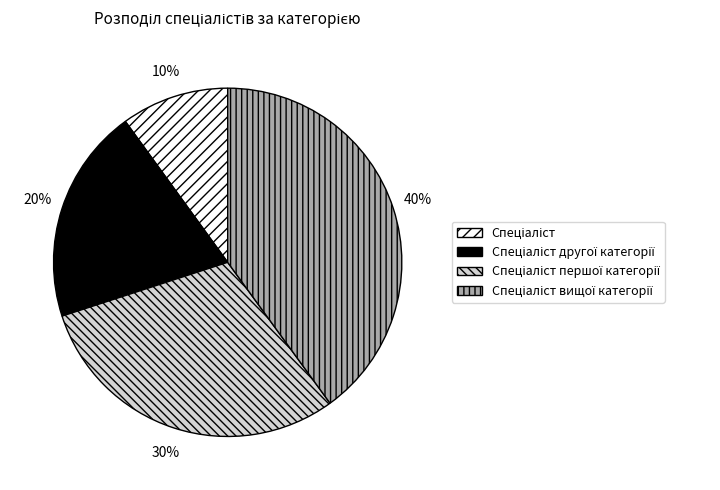

Is there any slice that represents more than half of the pie?

No